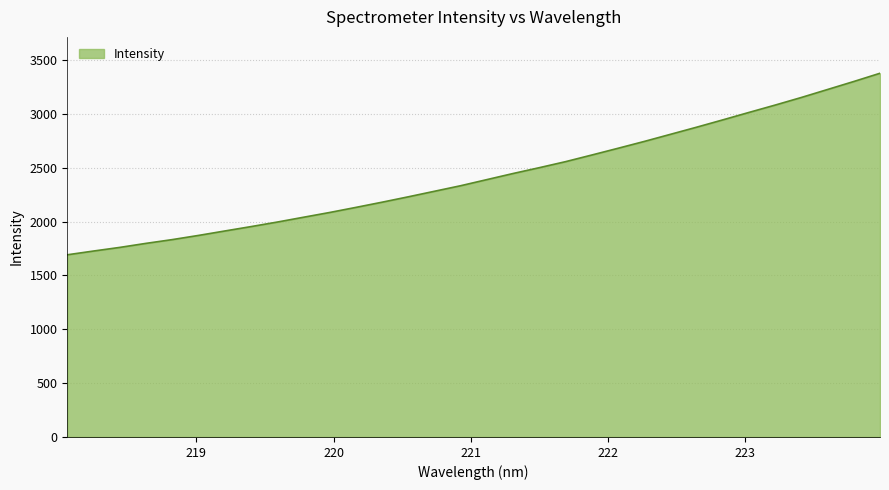

What is the difference between the maximum and minimum values?

1686.2